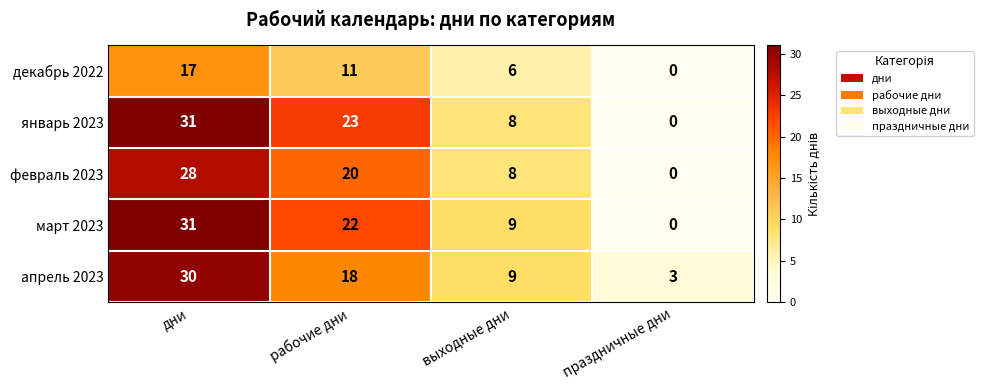

What is the difference between the декабрь 2022 values at дни and выходные дни?

11